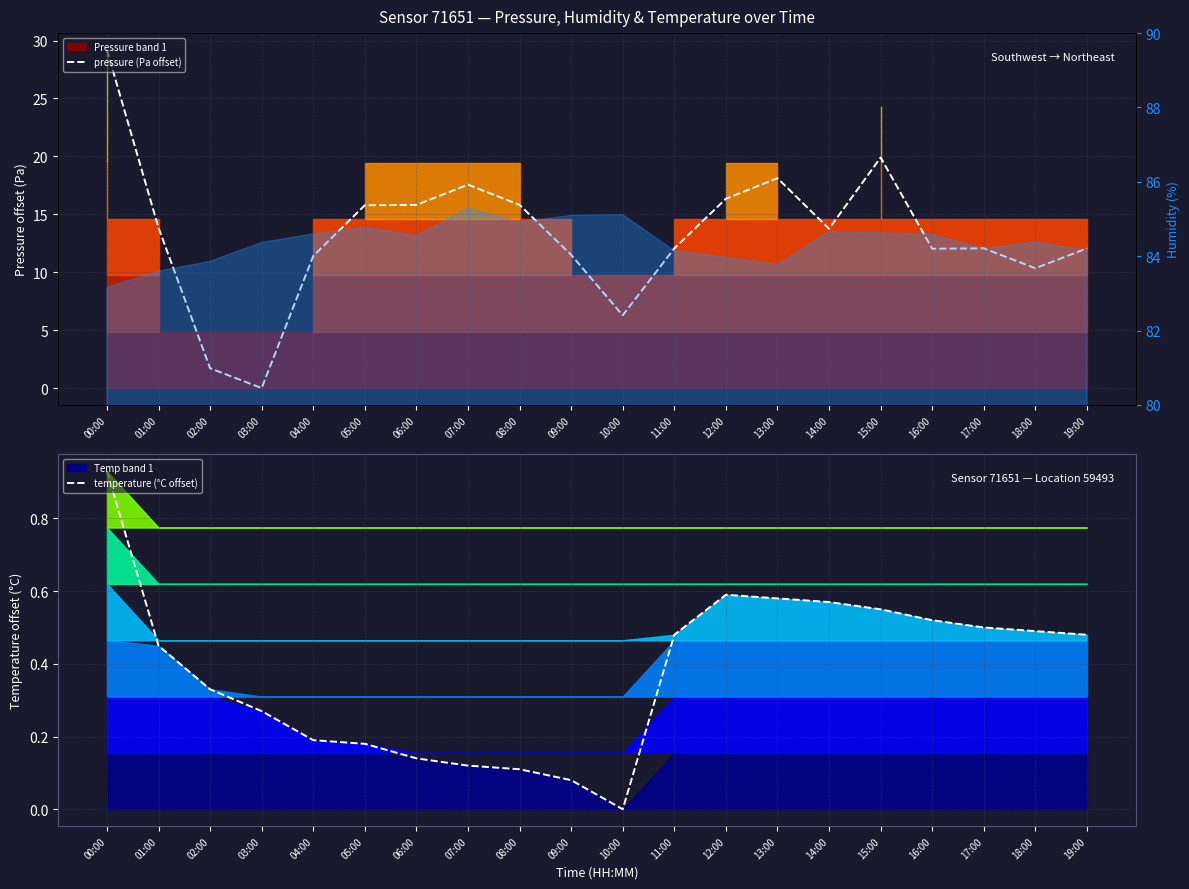

Where do pressure (Pa offset) and temperature (°C offset) first cross each other?

02:00 and 03:00